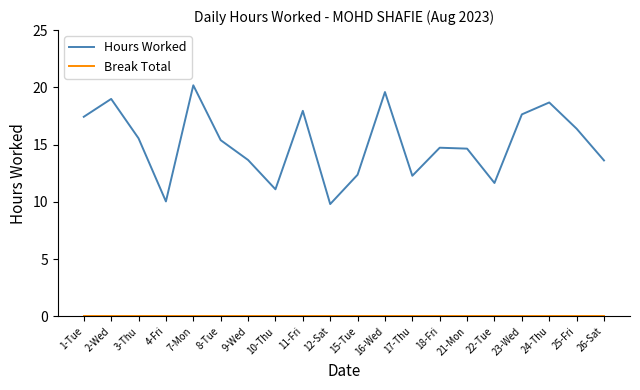

Is it true that Hours Worked equals 13.7 at 7-Mon?

False